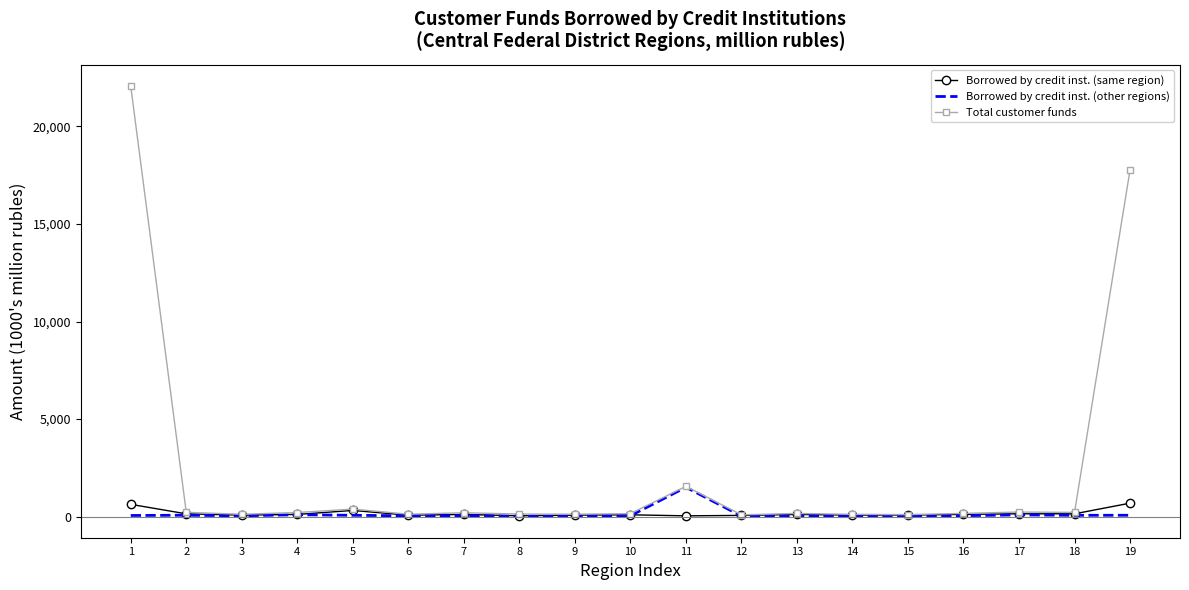

Count the number of categories in the chart.

19